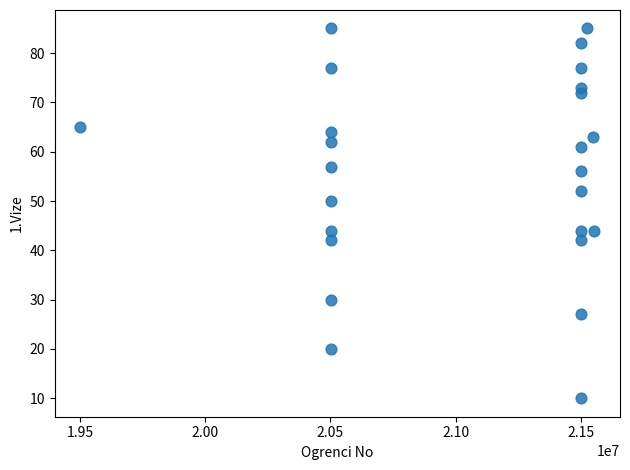

How many points are shown in the scatter plot?

25